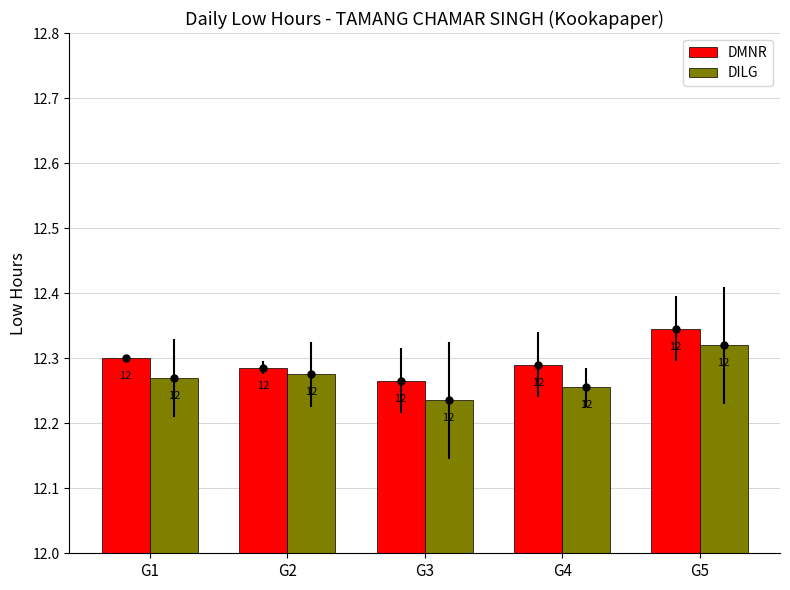

Does the chart contain stacked bars?

No